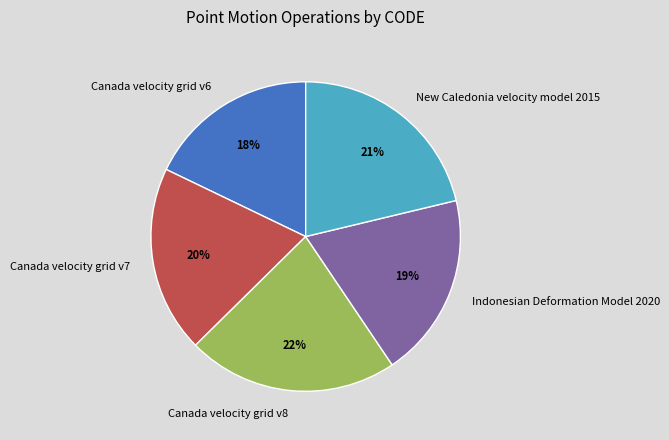

To the nearest percent, what is the difference between the largest and smallest slice percentages?

4%